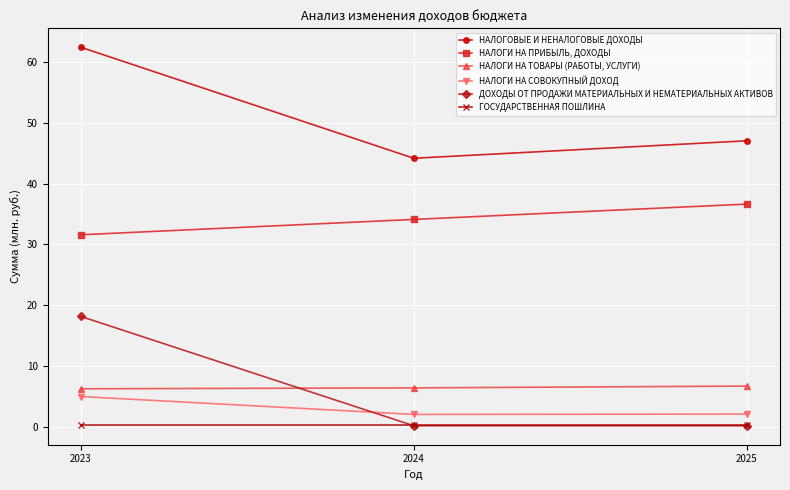

At which label is НАЛОГОВЫЕ И НЕНАЛОГОВЫЕ ДОХОДЫ closest to 53?

2025